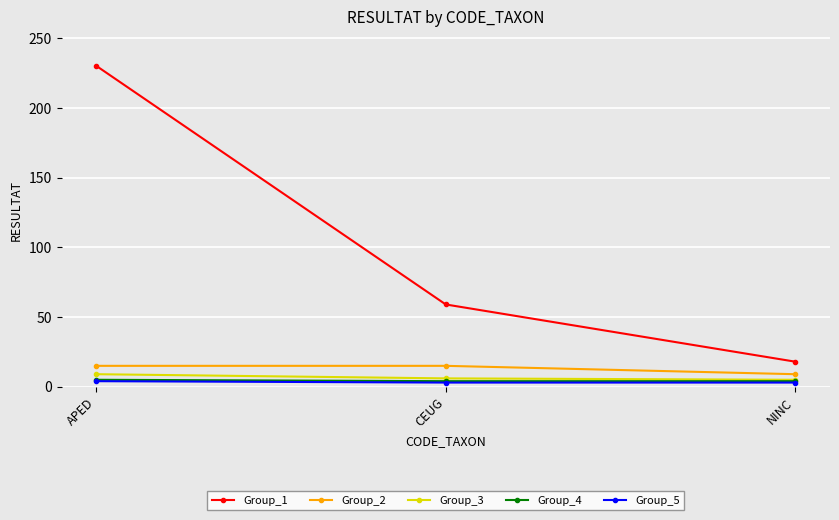

Is it true that Group_3 equals 6 at CEUG?

True